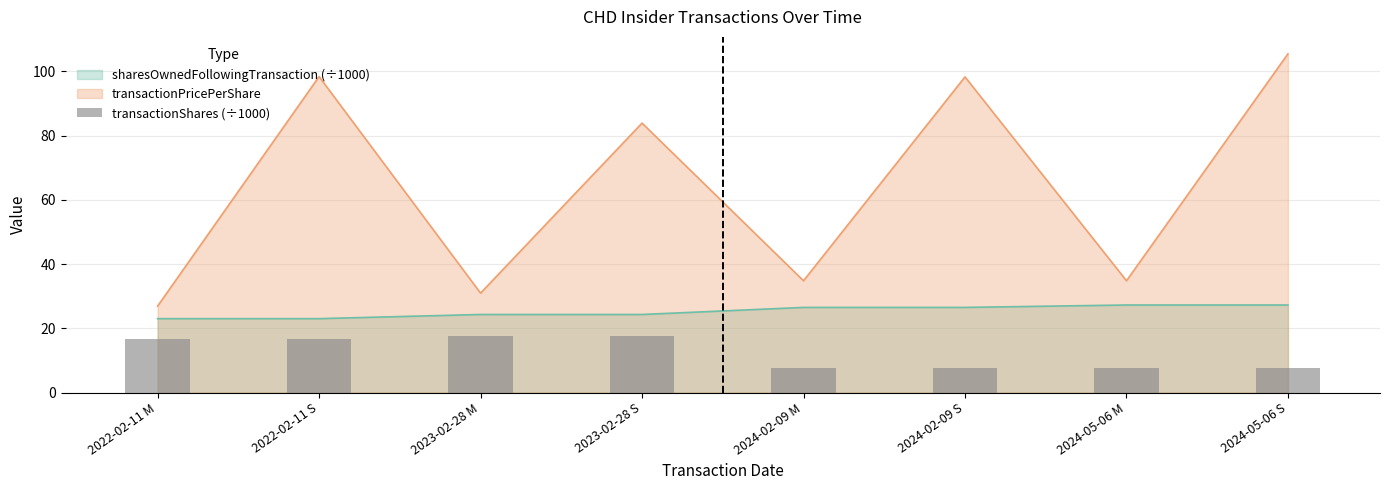

List the labels in order of value, smallest first.

2024-02-09 M, 2024-02-09 S, 2024-05-06 M, 2024-05-06 S, 2022-02-11 M, 2022-02-11 S, 2023-02-28 M, 2023-02-28 S